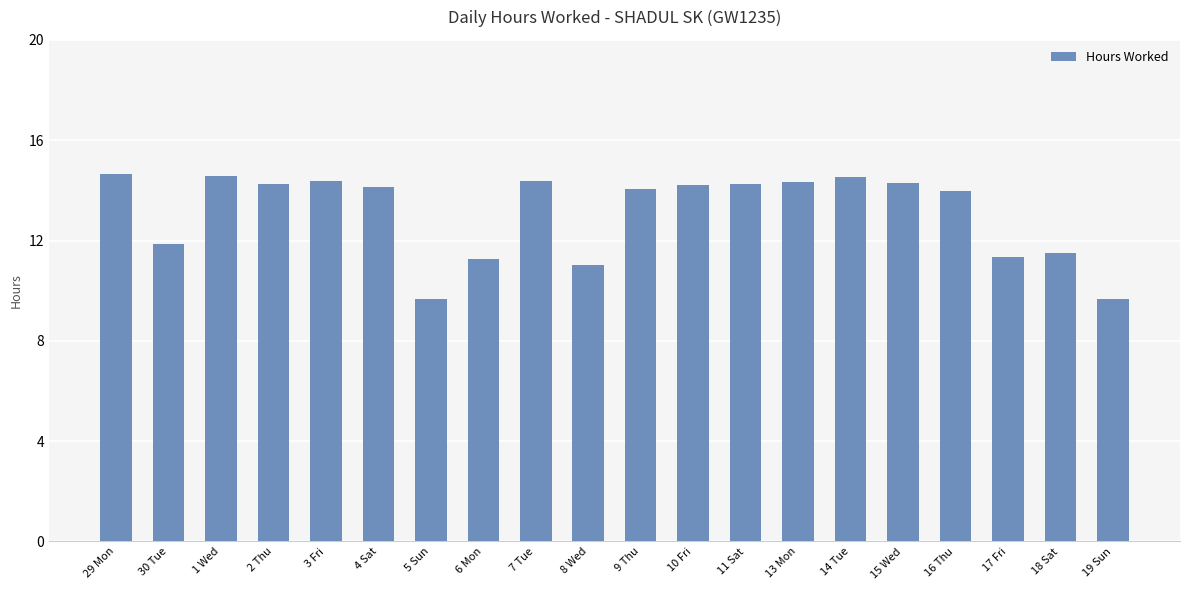

How many categories are shown in the chart?

20